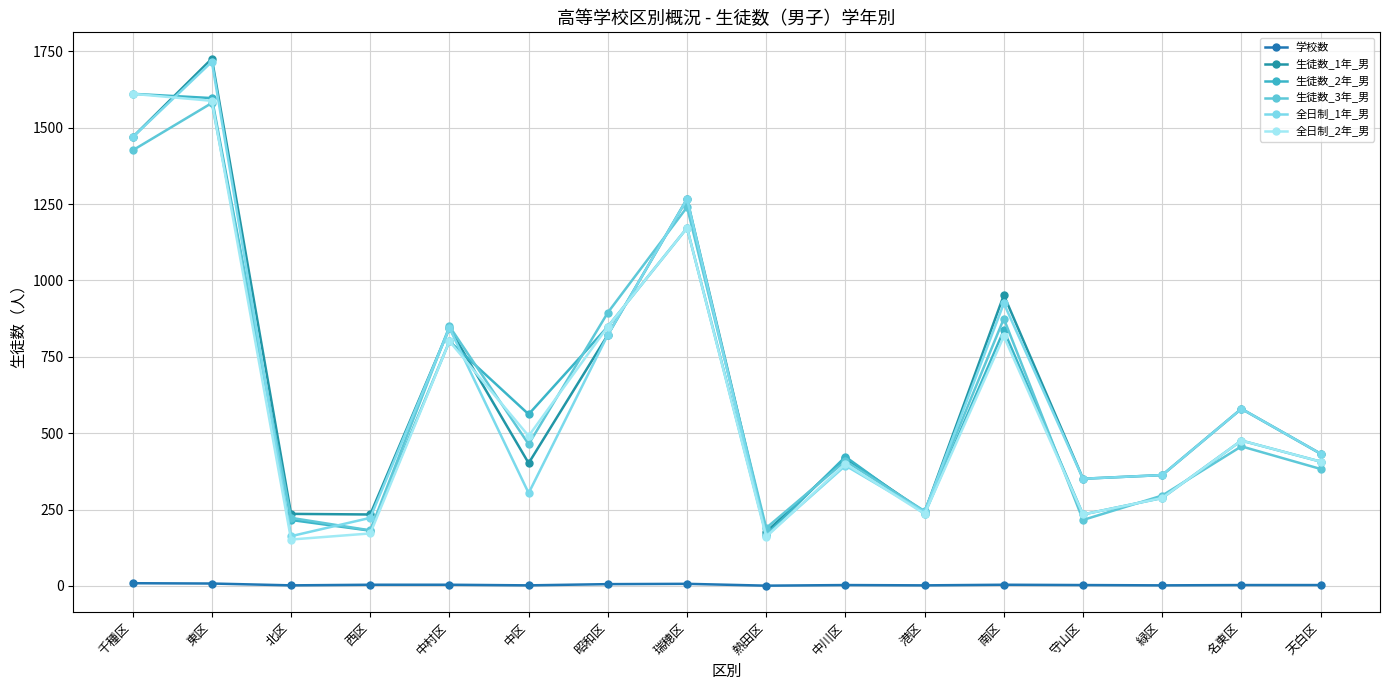

What are all the series names shown in the legend?

学校数, 生徒数_1年_男, 生徒数_2年_男, 生徒数_3年_男, 全日制_1年_男, 全日制_2年_男